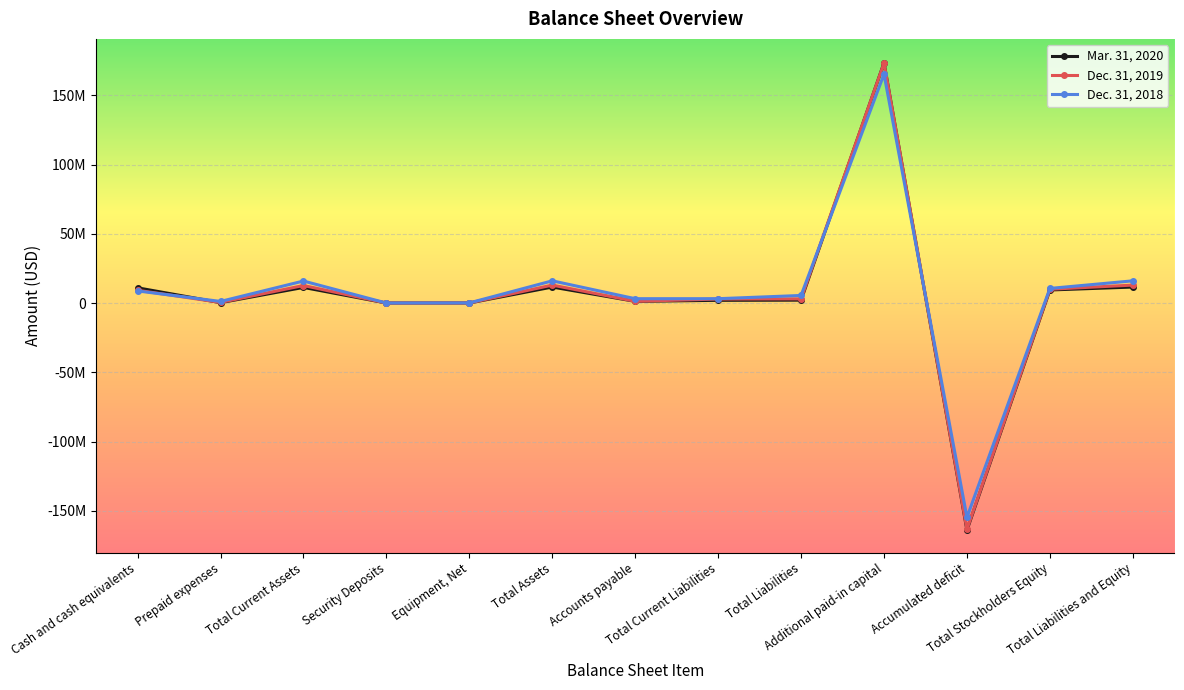

Is this an area chart (filled region under the line)?

No